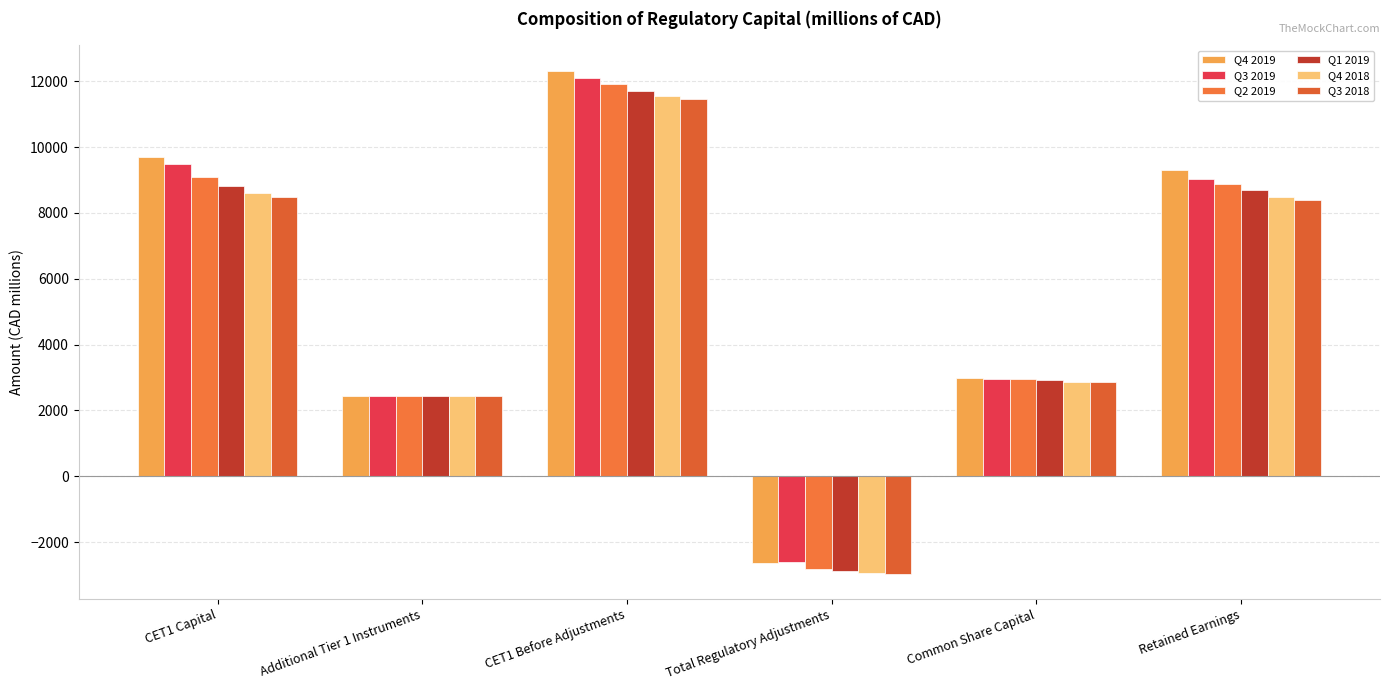

What is the label of the 4th bar from the left?

Total Regulatory Adjustments